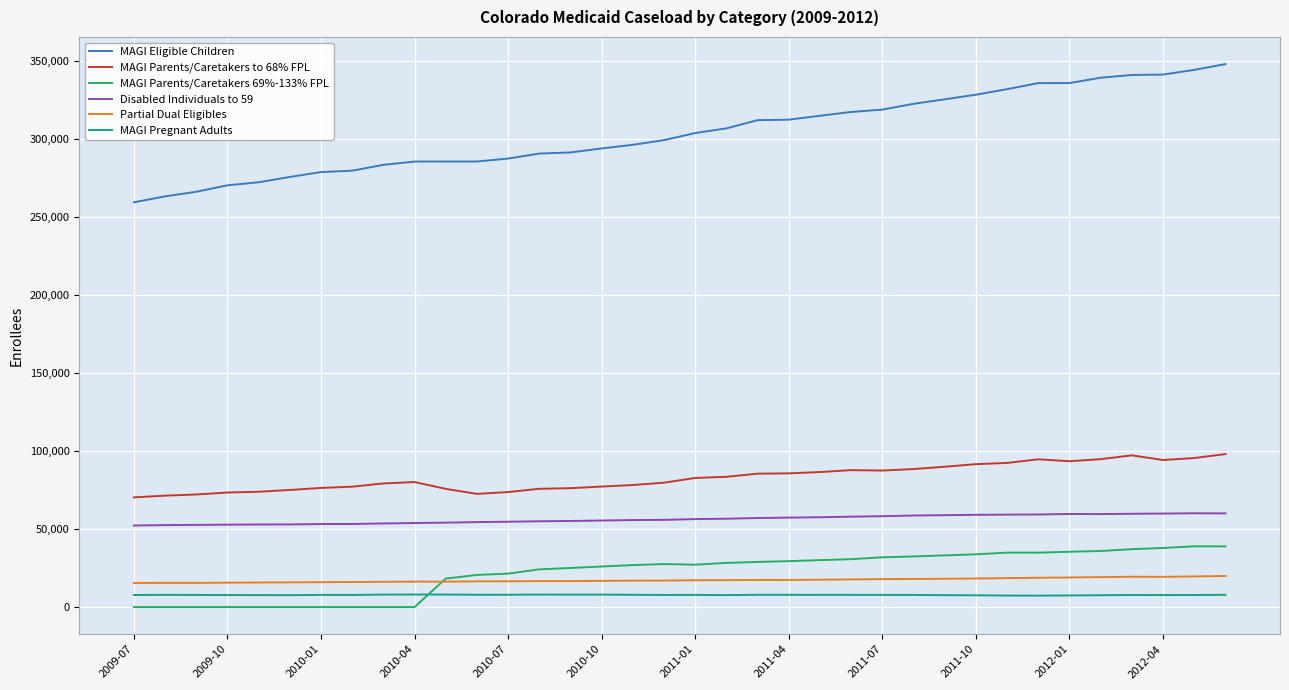

Which series has the largest total across all categories?

MAGI Eligible Children